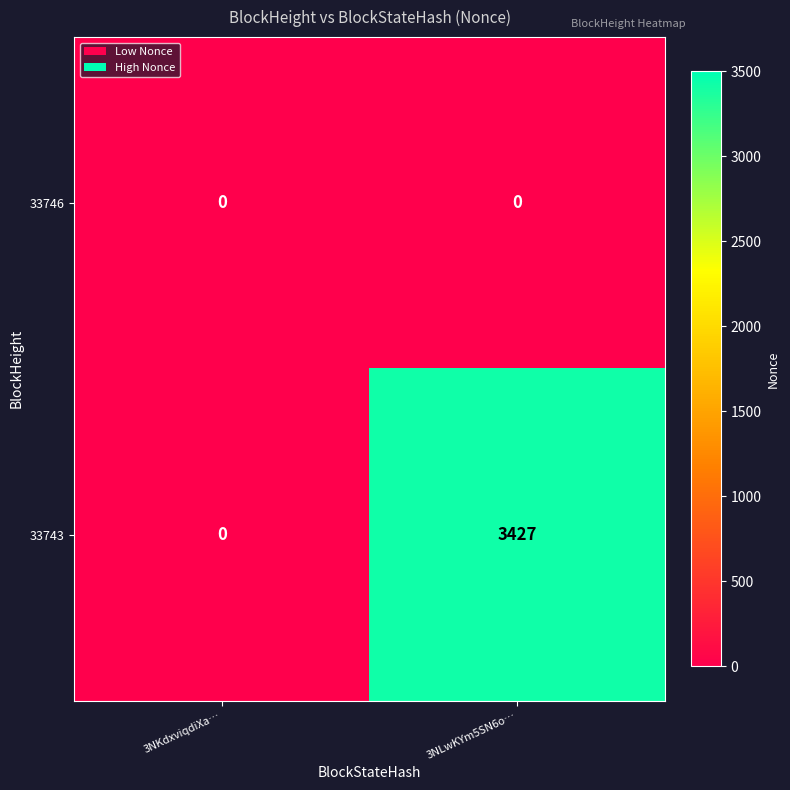

At how many categories does at least one series exceed 1073?

1